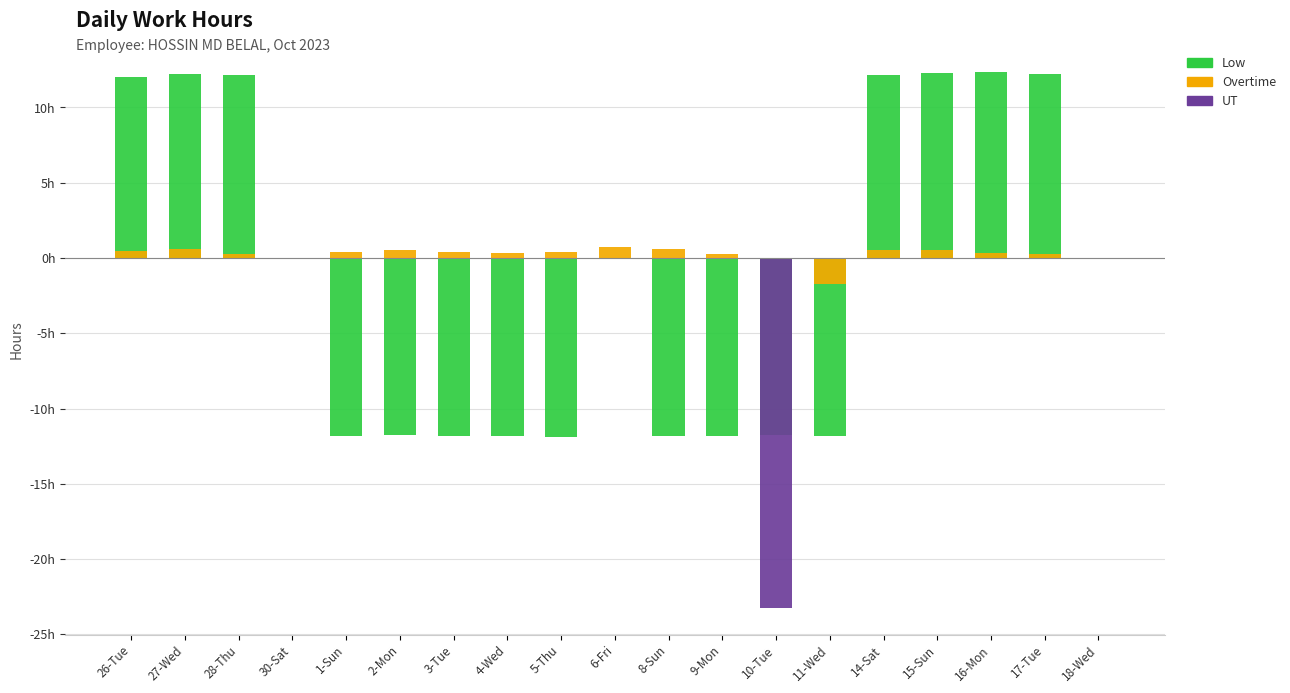

Which series has the largest total across all categories?

Low